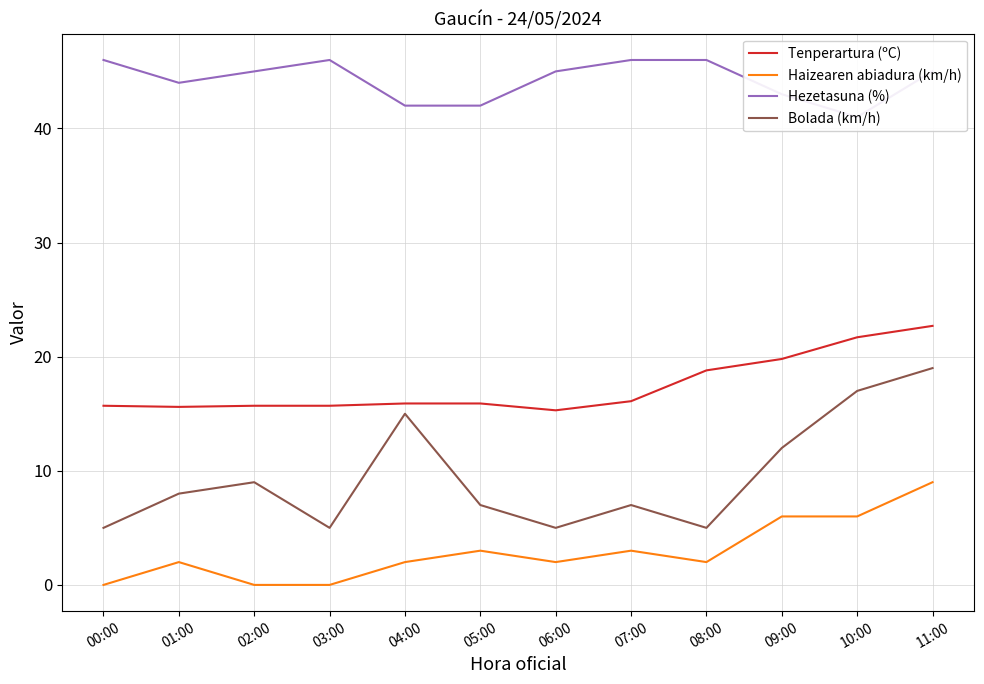

List the labels in order of Haizearen abiadura (km/h) value, largest first.

11:00, 09:00, 10:00, 05:00, 07:00, 01:00, 04:00, 06:00, 08:00, 00:00, 02:00, 03:00